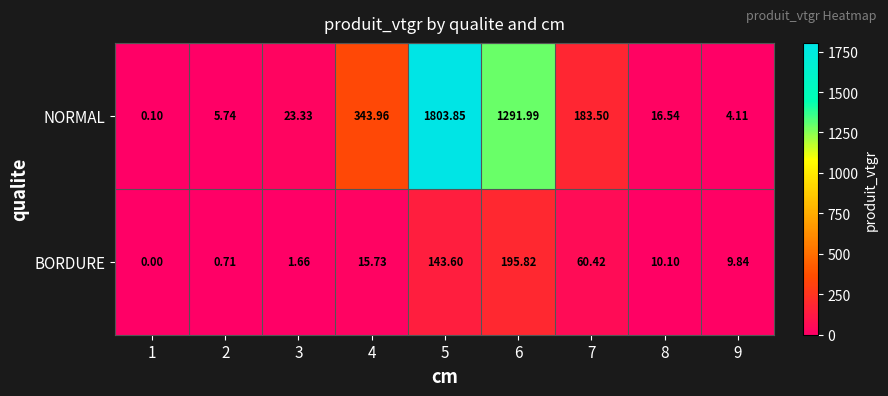

At 5, list the series in order from smallest to largest.

BORDURE, NORMAL